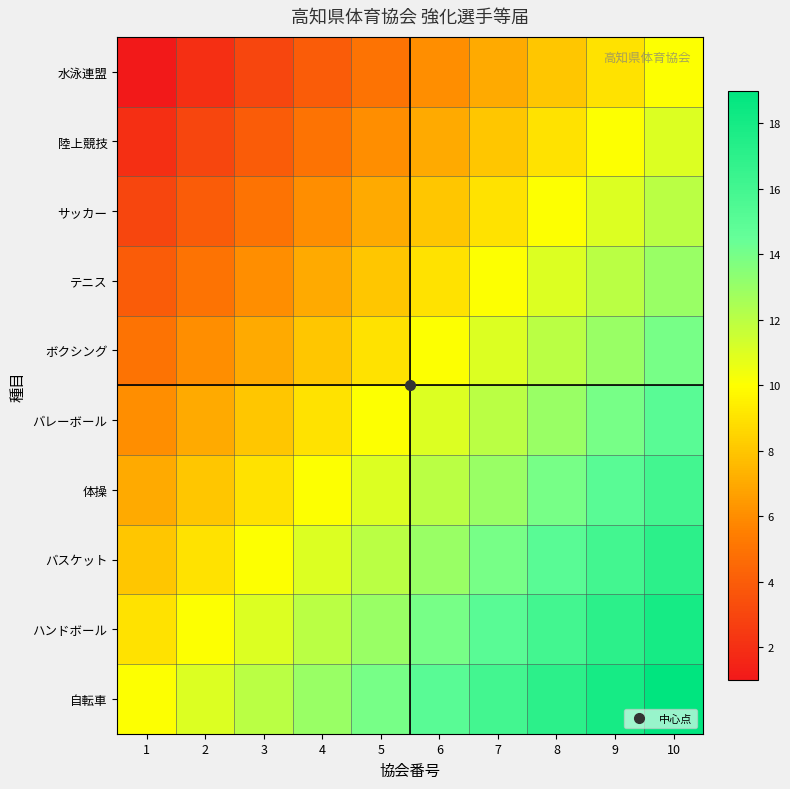

At how many categories does at least one series exceed 18?

1